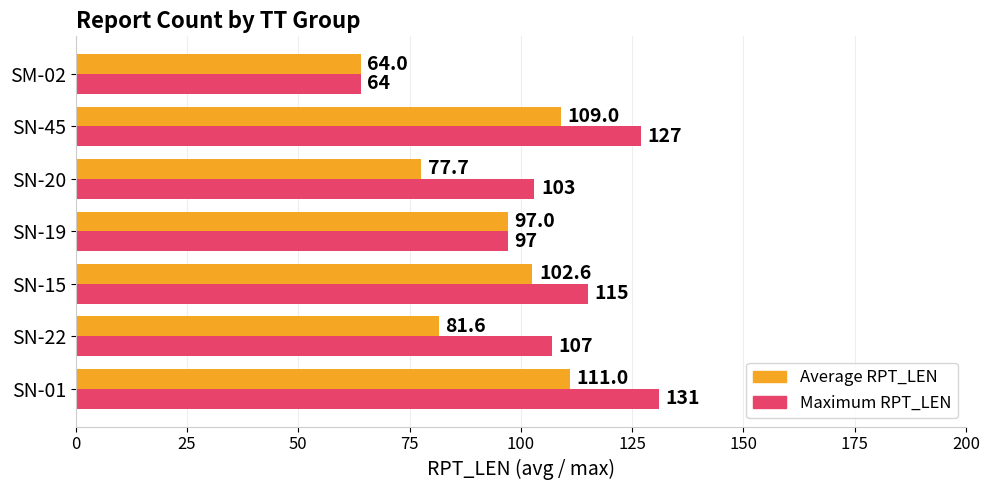

The Average RPT_LEN series shows 24.3 at SM-02. True or false?

False